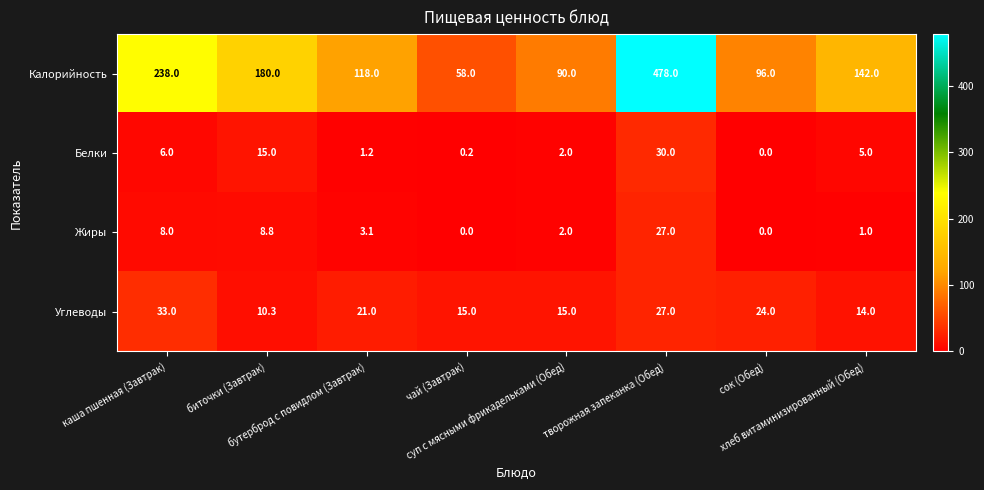

Which series has the largest range (max minus min)?

Калорийность